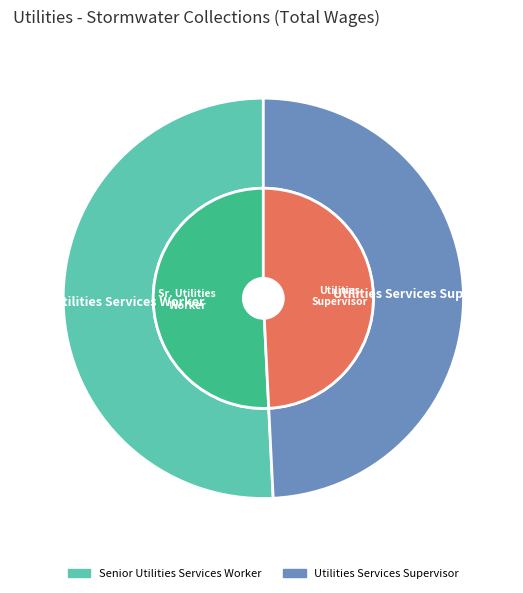

The Utilities Services Supervisor slice represents 49% of the pie. True or false?

True